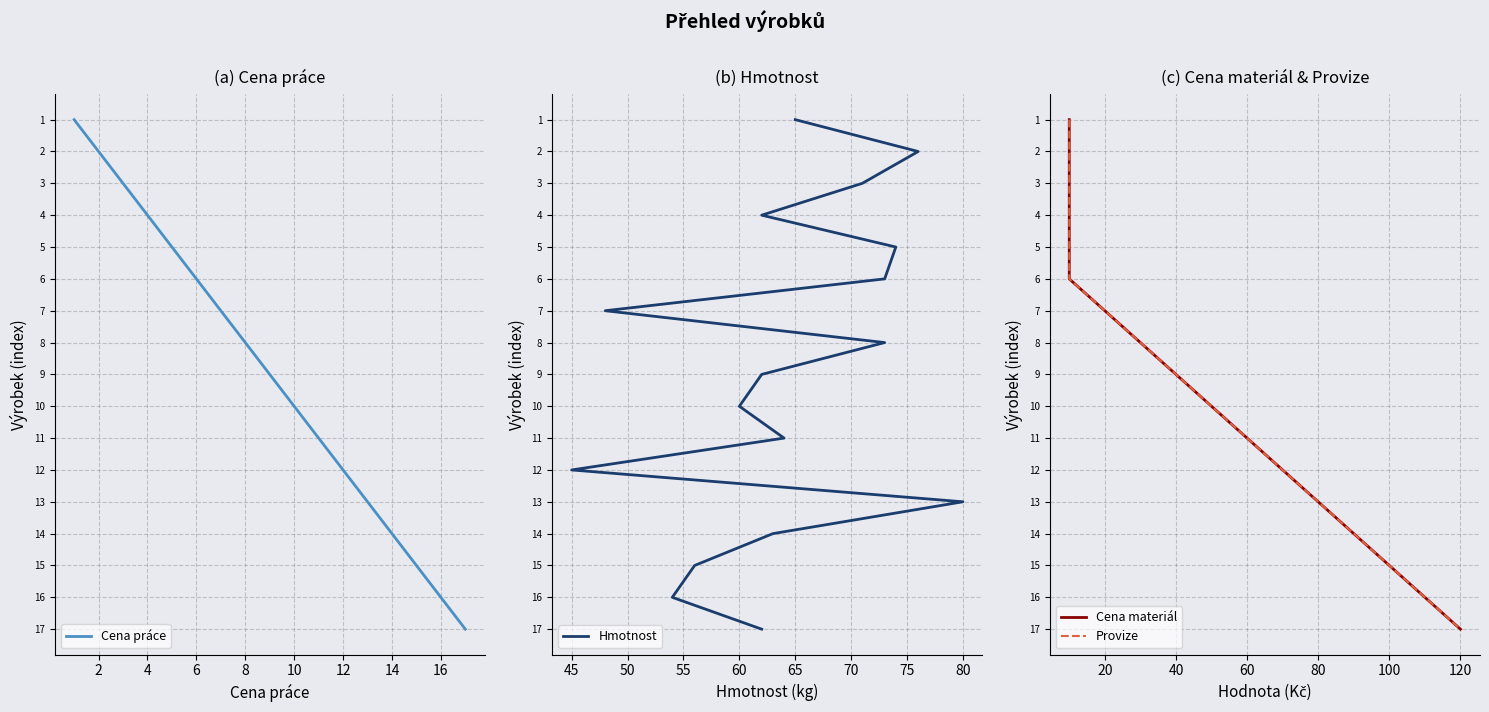

Is it true that Cena práce equals 10 at 10?

True